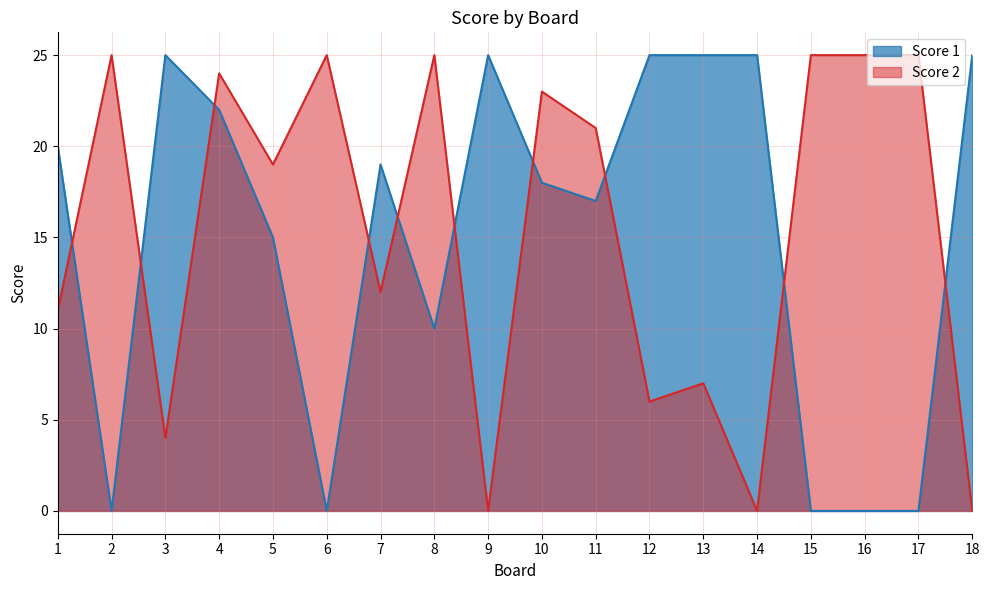

What is the greatest value displayed?

25